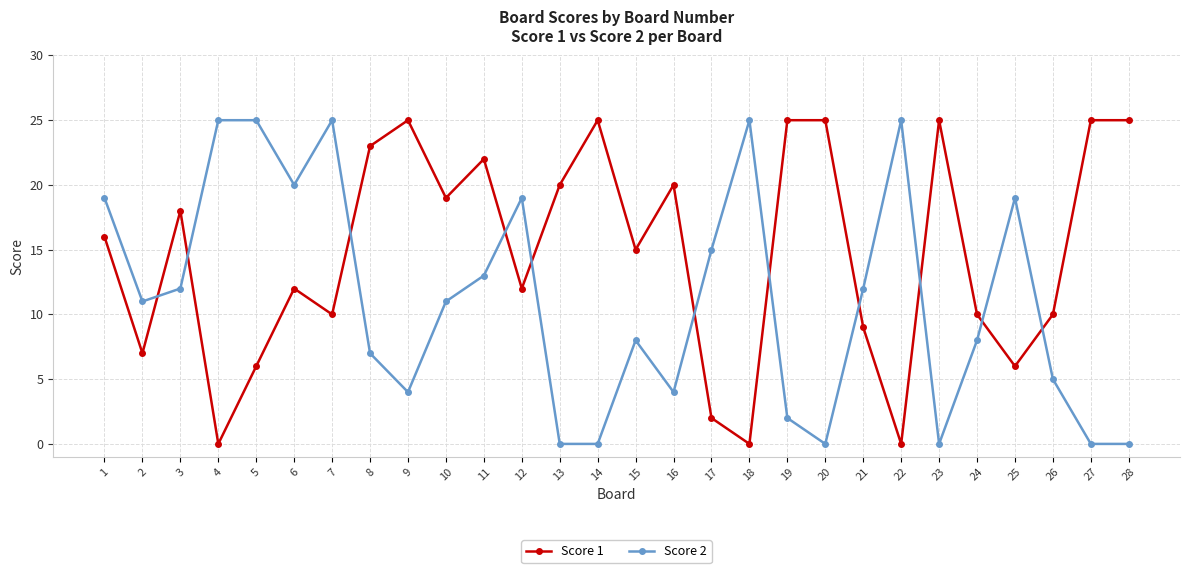

Rank the series by their average value, from highest to lowest.

Score 1, Score 2